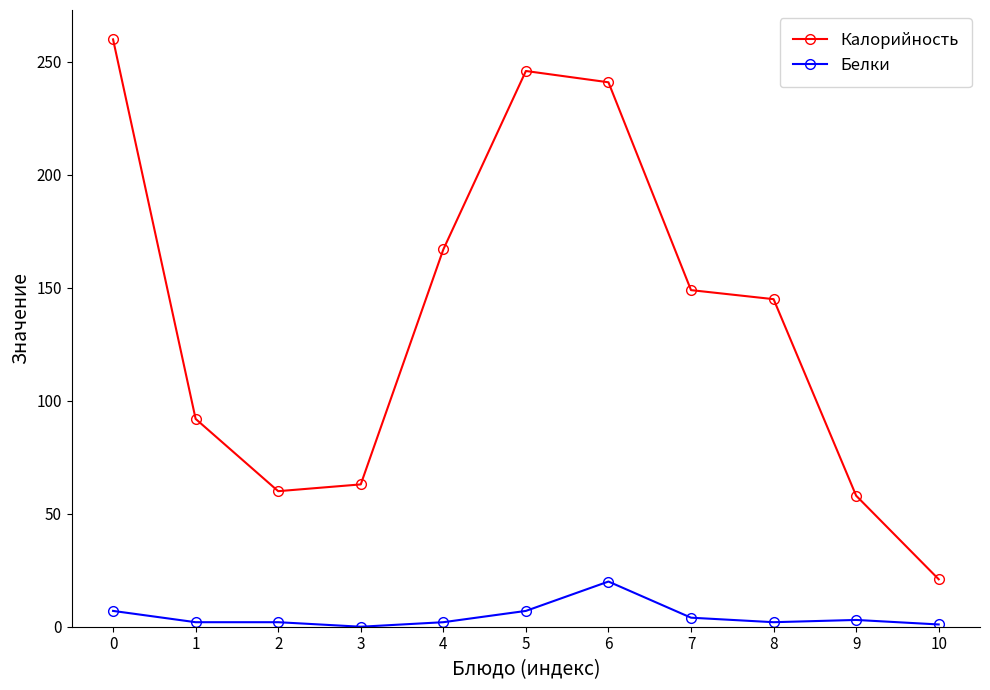

Which series has the widest spread of values?

Калорийность